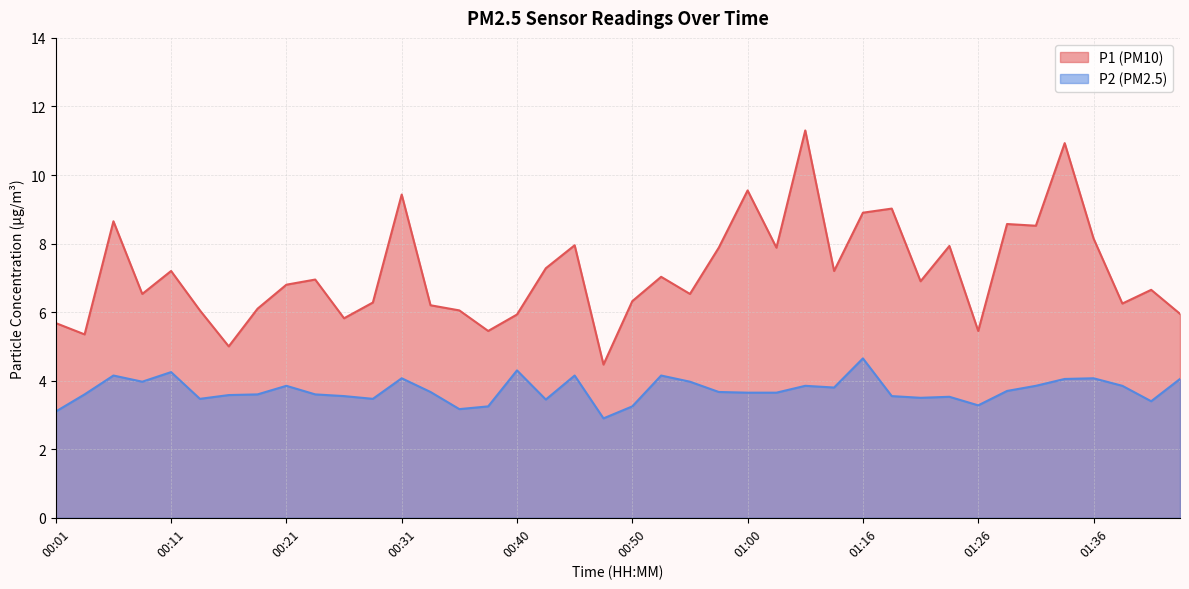

What is the total value across all series at 01:34?

15.0